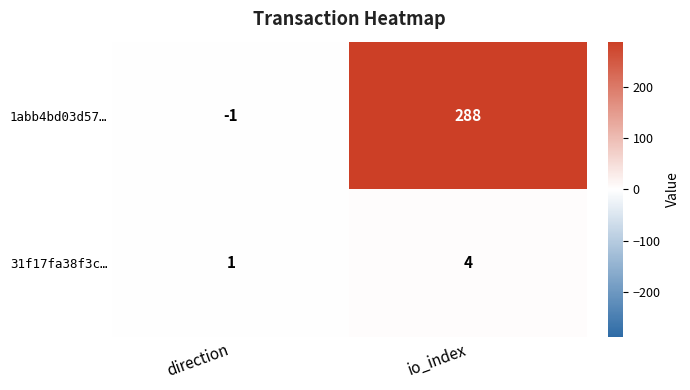

Is it true that 31f17fa38f3c… equals 1 at direction?

True